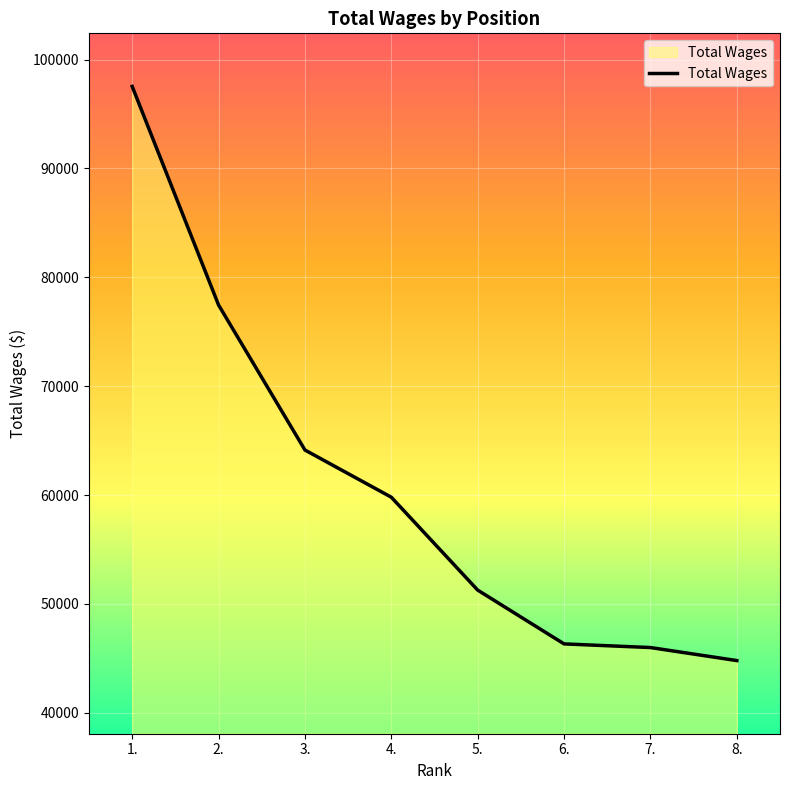

What is the minimum value shown in the chart?

44795